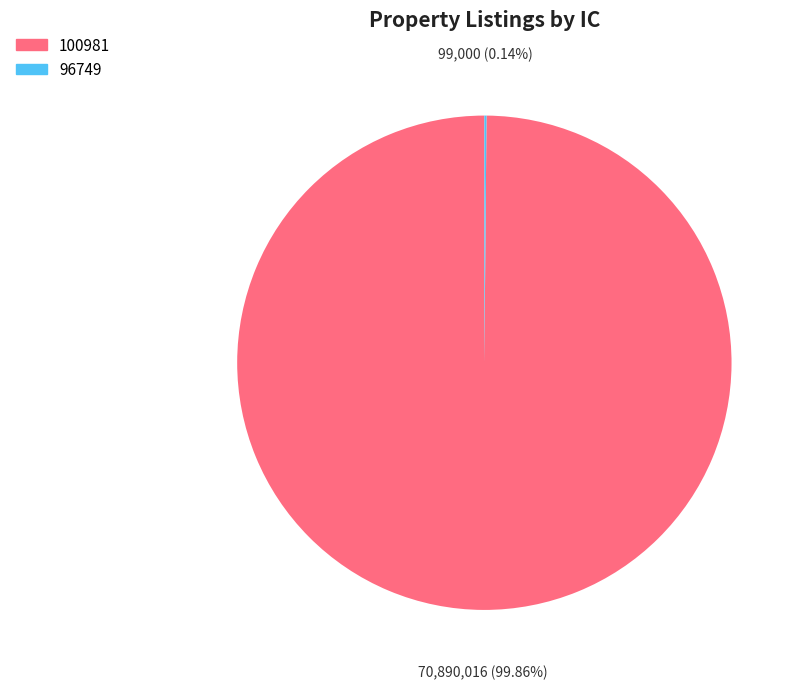

To the nearest percent, what percentage of the pie is 100981?

100%